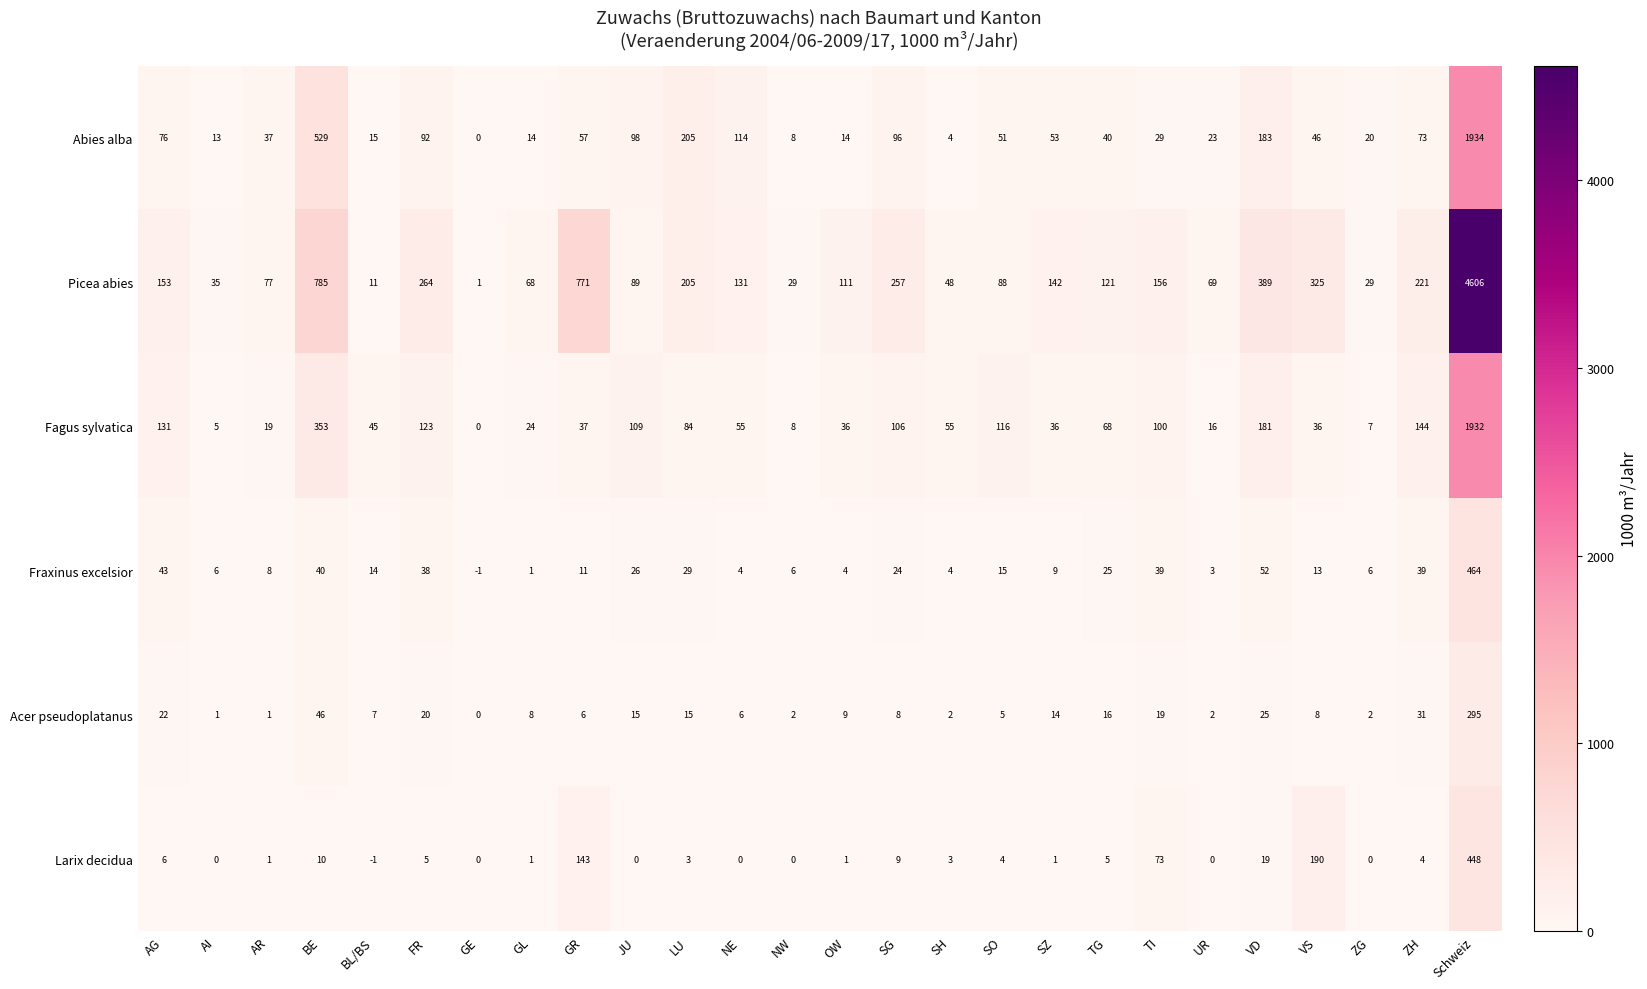

What value does the Fagus sylvatica series have at SG?

106